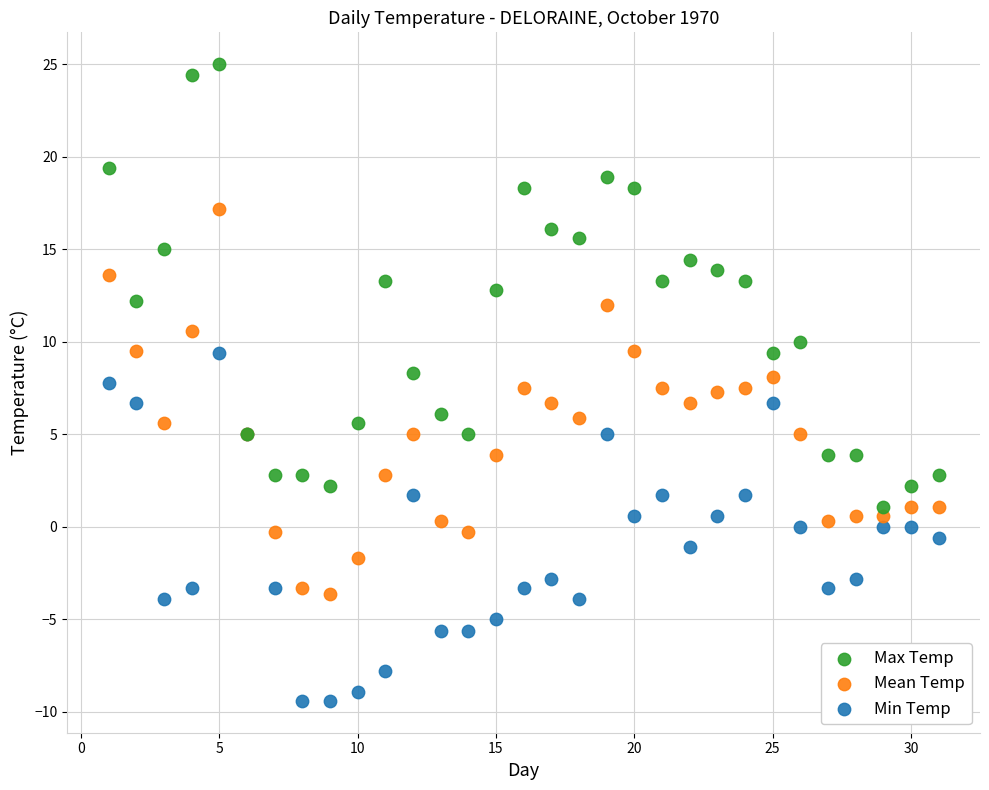

Which series has the largest Y range (max minus min)?

Max Temp